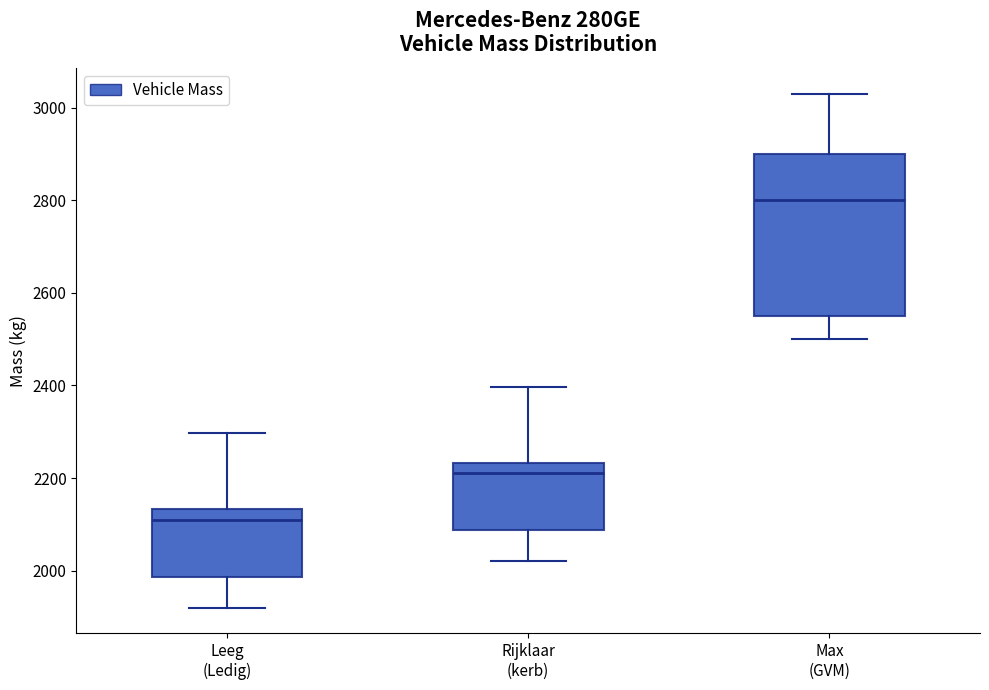

Reading left to right, transcribe this box plot: for each box, give where its median line is, the range the box spans, and where its two whiskers end, as read against the y-axis. The values are not printed on the chart, so give them approximately, as read against the axis.

Leeg (Ledig): median 2120, box 1980 to 2140, whiskers 1920 to 2300
Rijklaar (kerb): median 2220, box 2080 to 2240, whiskers 2020 to 2400
Max (GVM): median 2800, box 2560 to 2900, whiskers 2500 to 3040